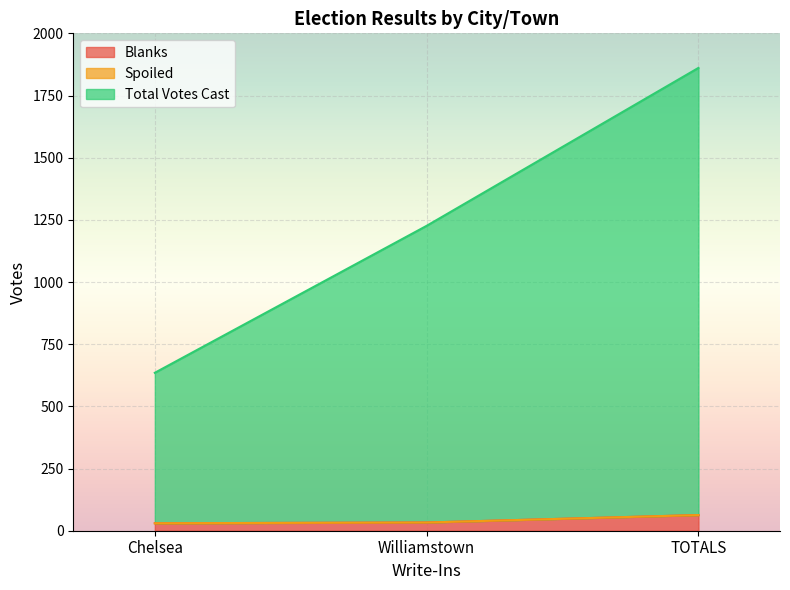

At which label does Blanks first exceed 33?

TOTALS